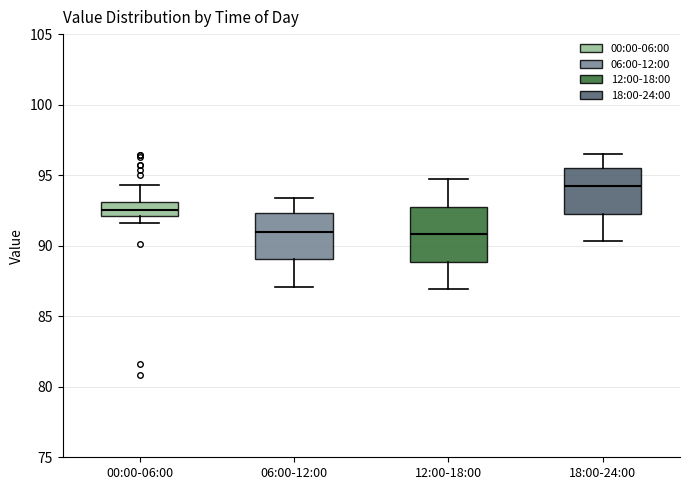

Which box is the tallest, from its lower edge to its upper edge?

12:00-18:00